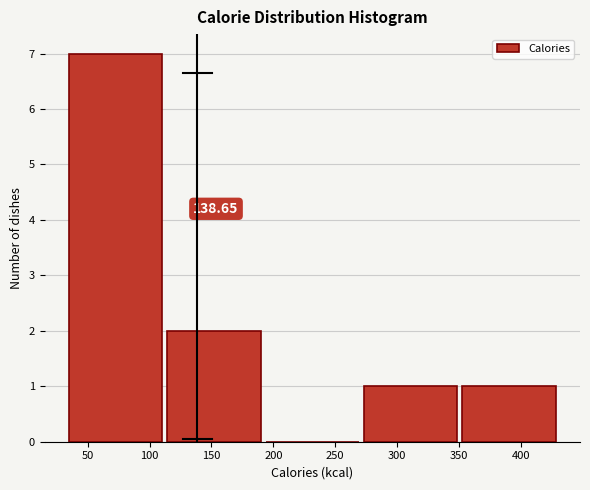

Which range on the x-axis has the tallest bar?

35 to 115